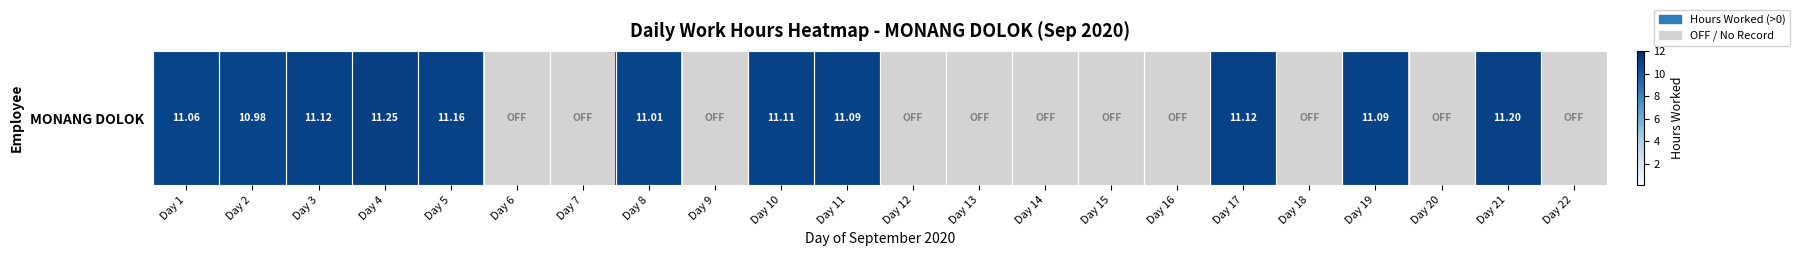

Reading left to right, extract all data points from this chart.

11.1	11.0	11.1	11.2	11.2	0.0	0.0	11.0	0.0	11.1	11.1	0.0	0.0	0.0	0.0	0.0	11.1	0.0	11.1	0.0	11.2	0.0